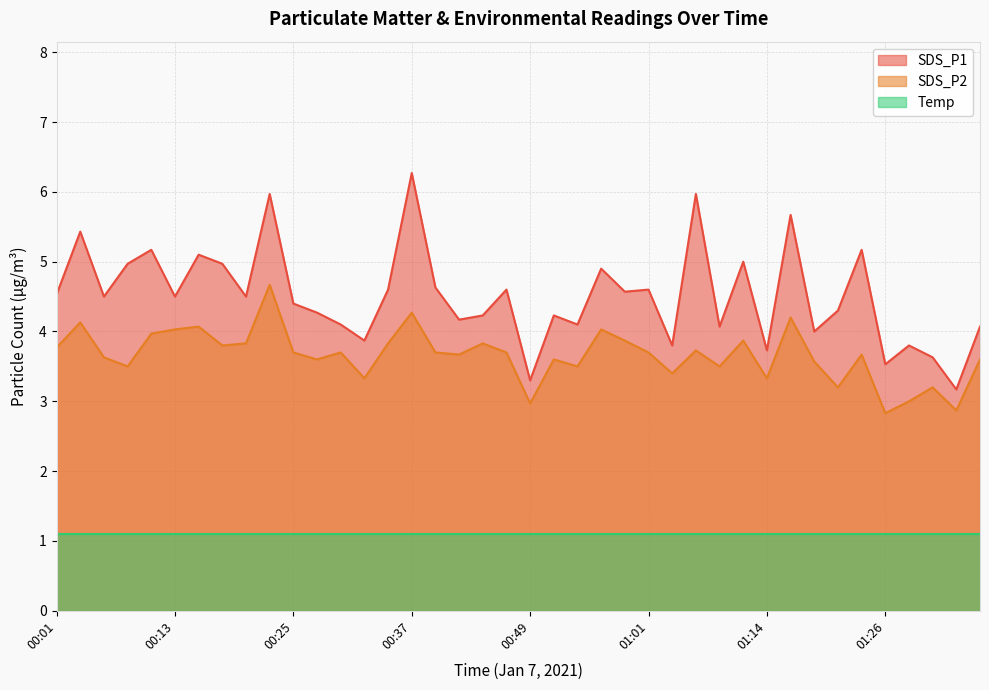

Does the chart display data point markers on the line(s)?

No